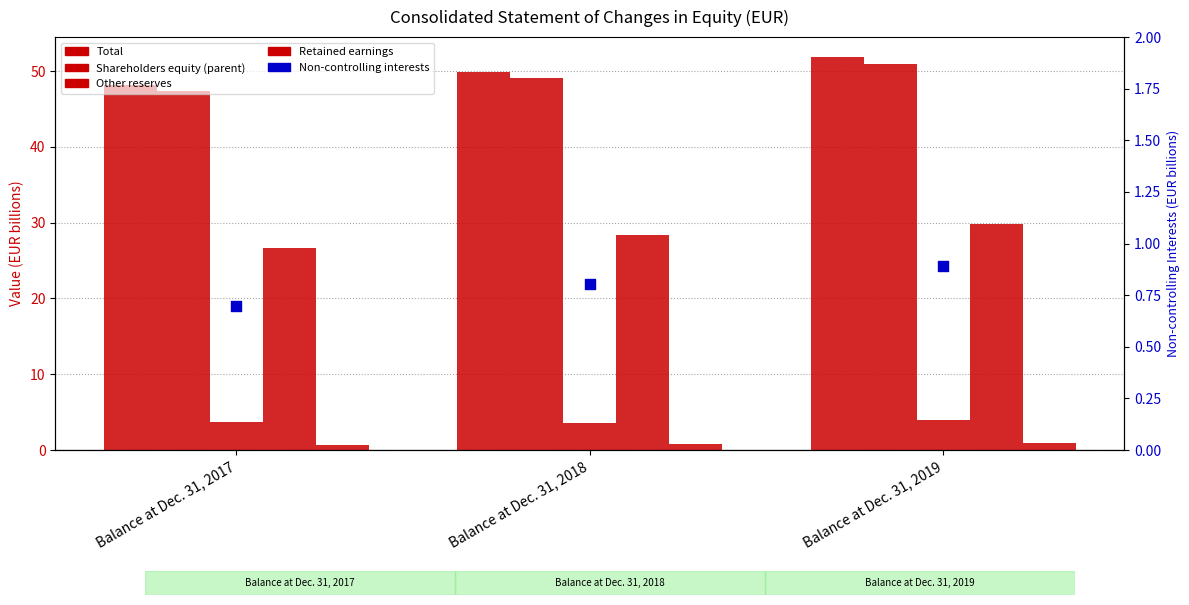

What is the total value across all series at Balance at Dec. 31, 2017?

127.4